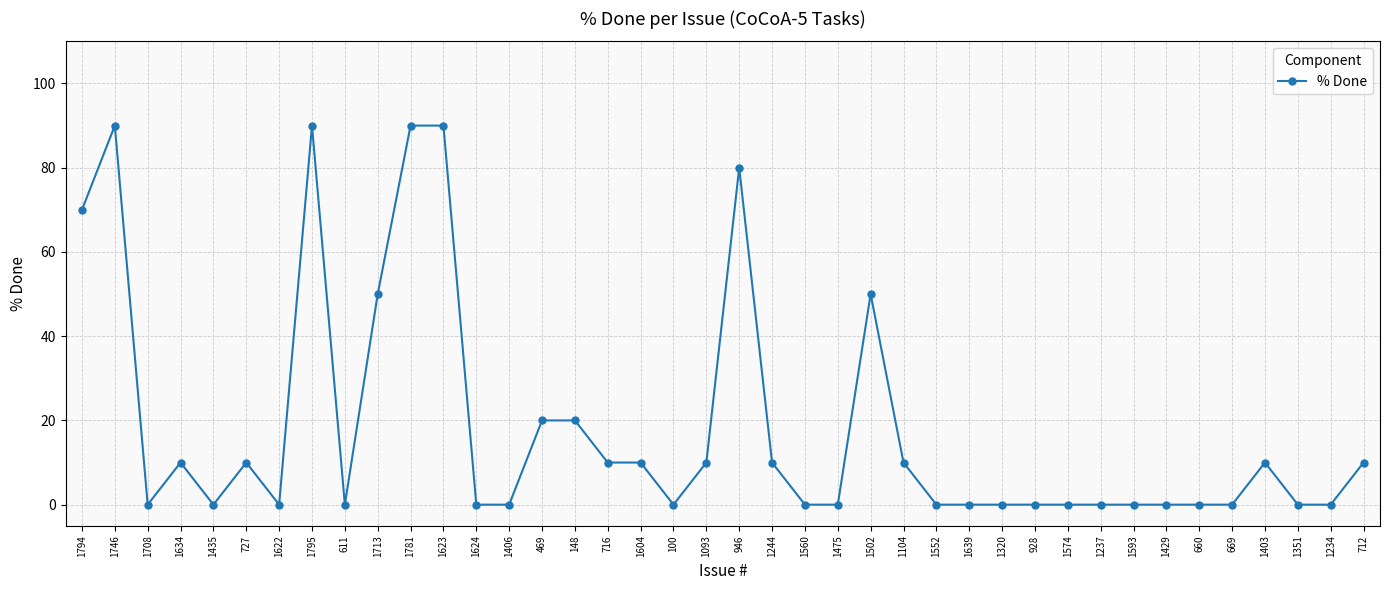

What is the value of the 15th point from the left?

20